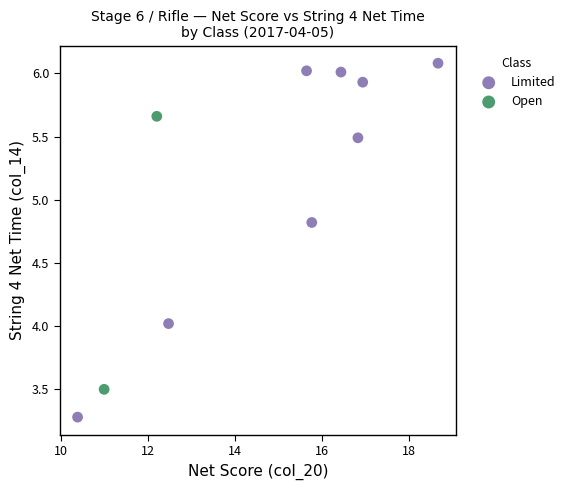

What are all the series names shown in the legend?

Limited, Open